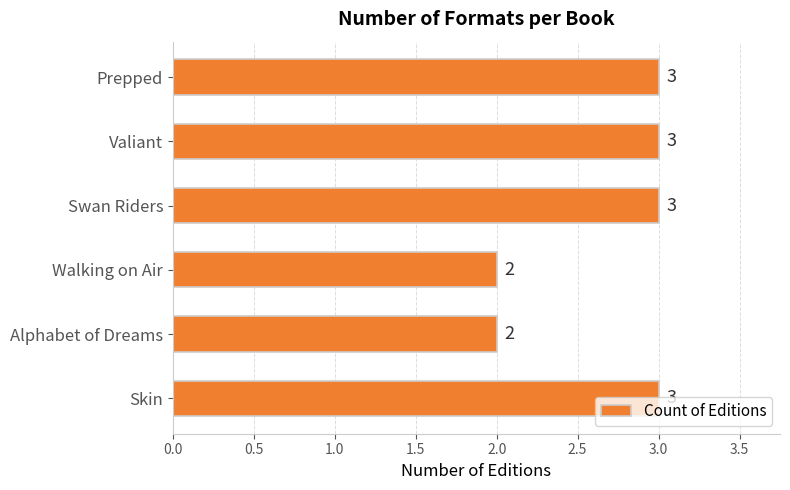

What is the value of the 2nd bar from the top?

3